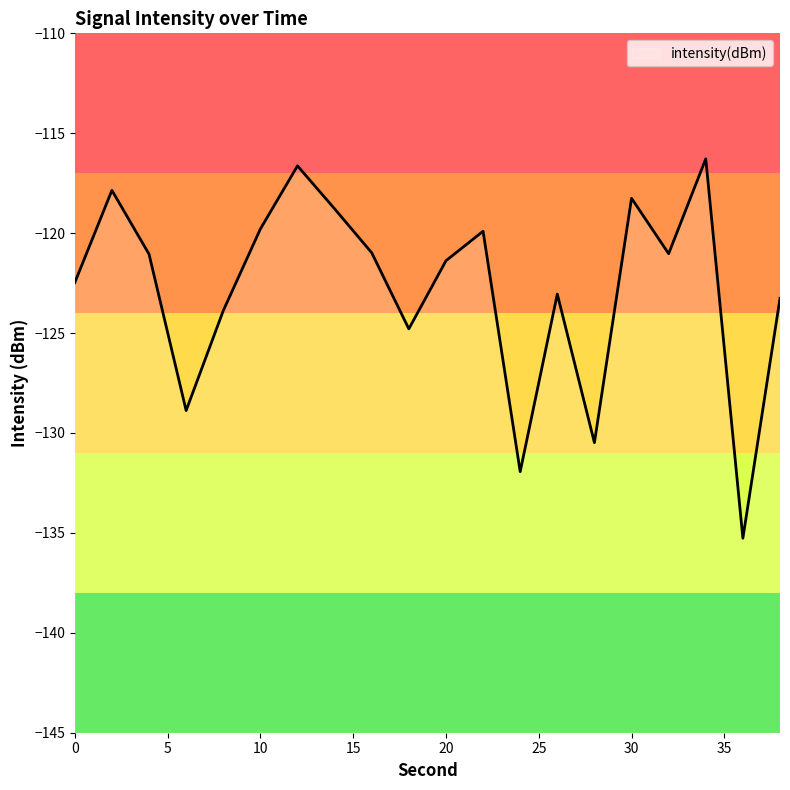

Reading left to right, what are all the values shown in this chart?

0=-122.5	2=-117.9	4=-121.1	6=-128.9	8=-123.9	10=-119.8	12=-116.6	14=-118.8	16=-121.0	18=-124.8	20=-121.4	22=-119.9	24=-131.9	26=-123.0	28=-130.5	30=-118.3	32=-121.0	34=-116.3	36=-135.3	38=-123.3